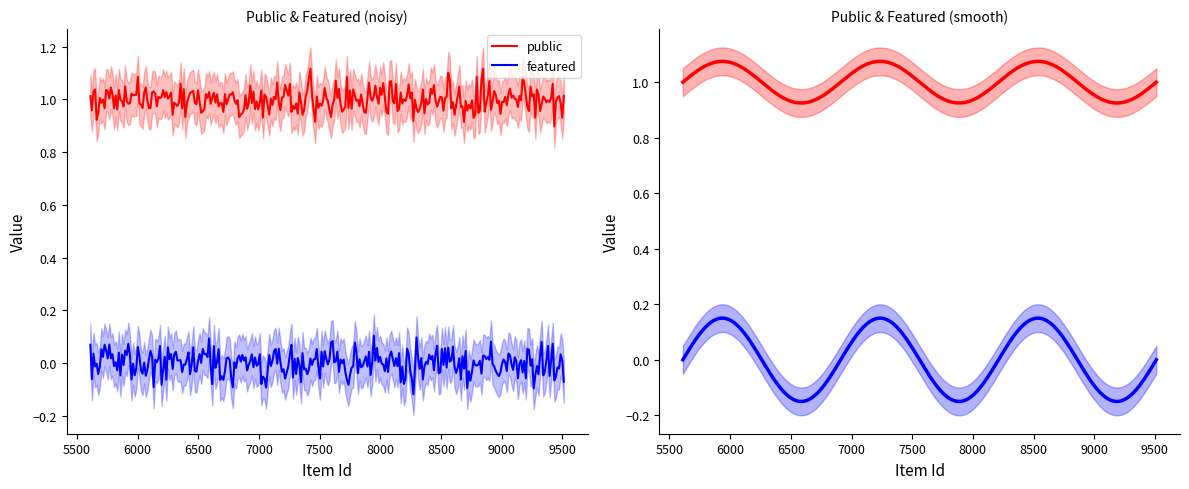

What are all the series names shown in the legend?

public, featured